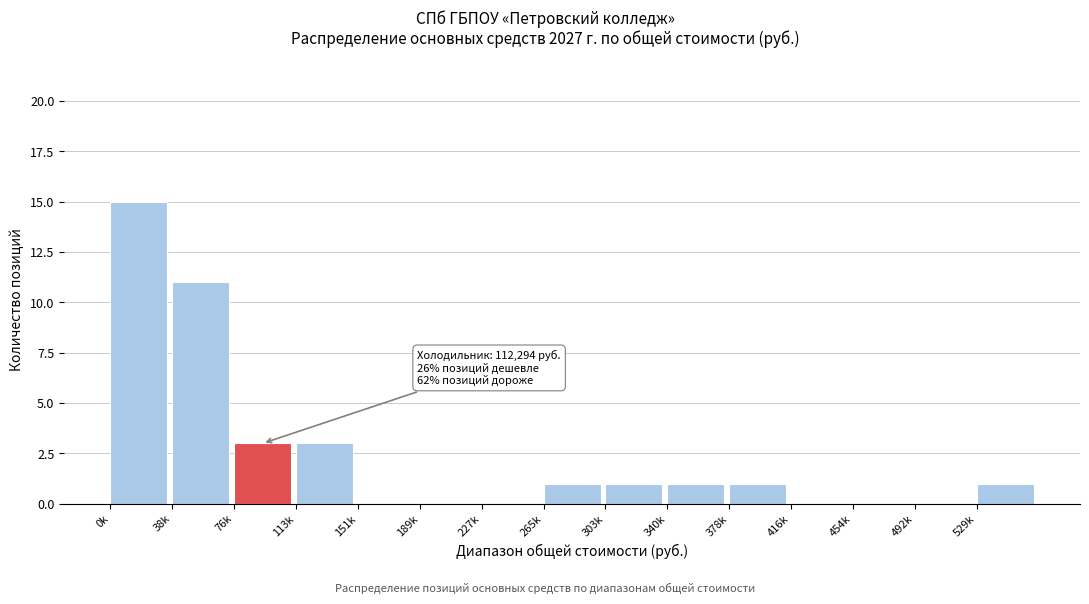

Reading right to left, what are all the values shown in this chart?

529k=1	492k=0	454k=0	416k=0	378k=1	340k=1	303k=1	265k=1	227k=0	189k=0	151k=0	113k=3	76k=3	38k=11	0k=15